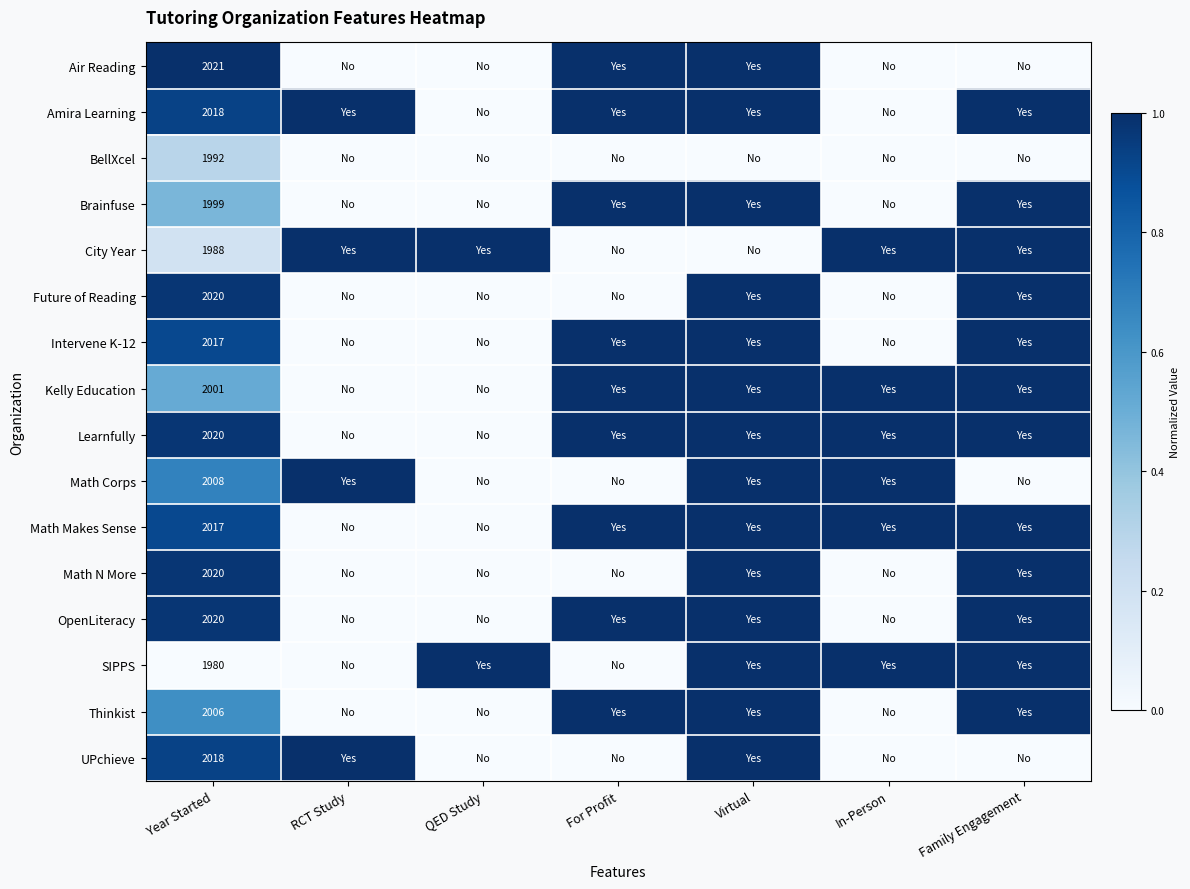

The Intervene K-12 series shows 1.0 at For Profit. True or false?

True